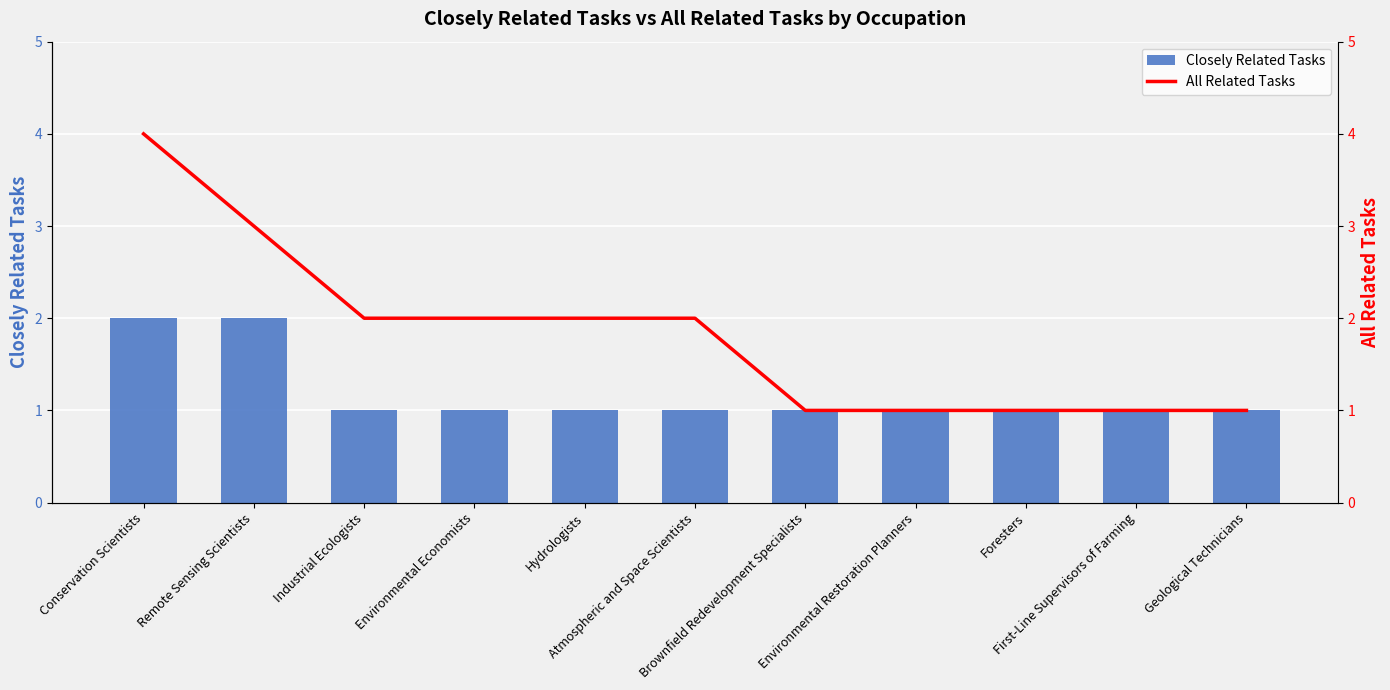

True or false: Closely Related Tasks has a value of 1 at Foresters.

True